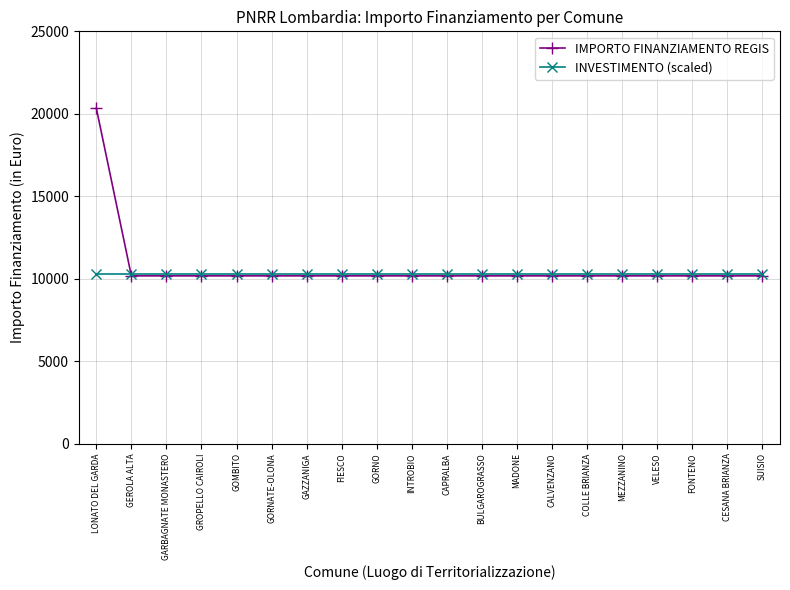

List the series in order of their peak value, highest first.

IMPORTO FINANZIAMENTO REGIS, INVESTIMENTO (scaled)